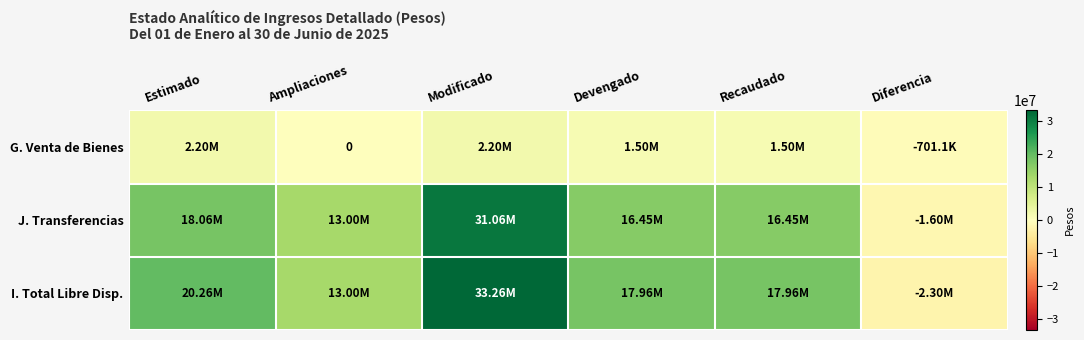

The J. Transferencias series shows 31055448.6 at Modificado. True or false?

True